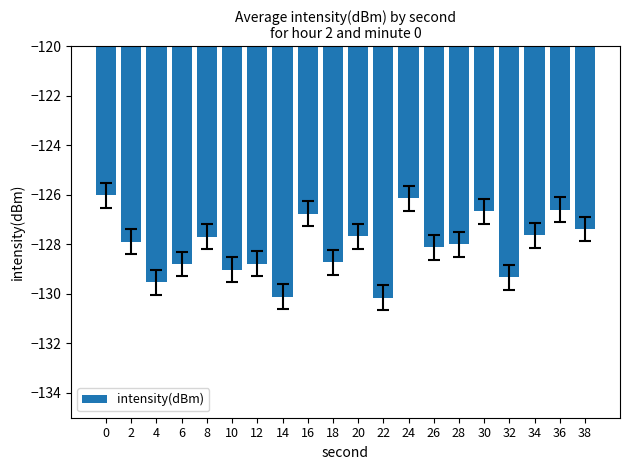

Does the chart contain stacked bars?

No